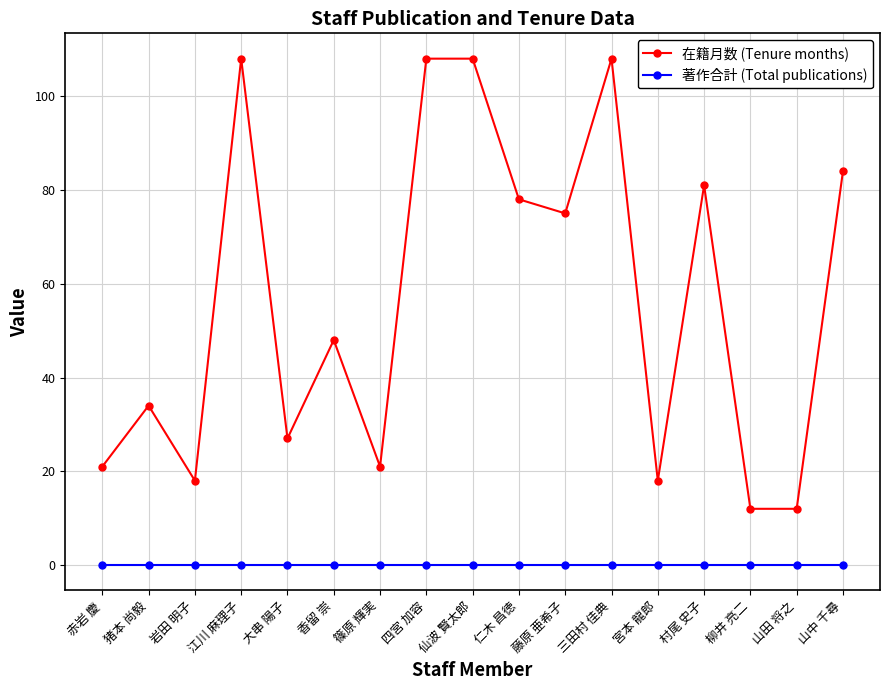

What is the greatest value displayed?

108